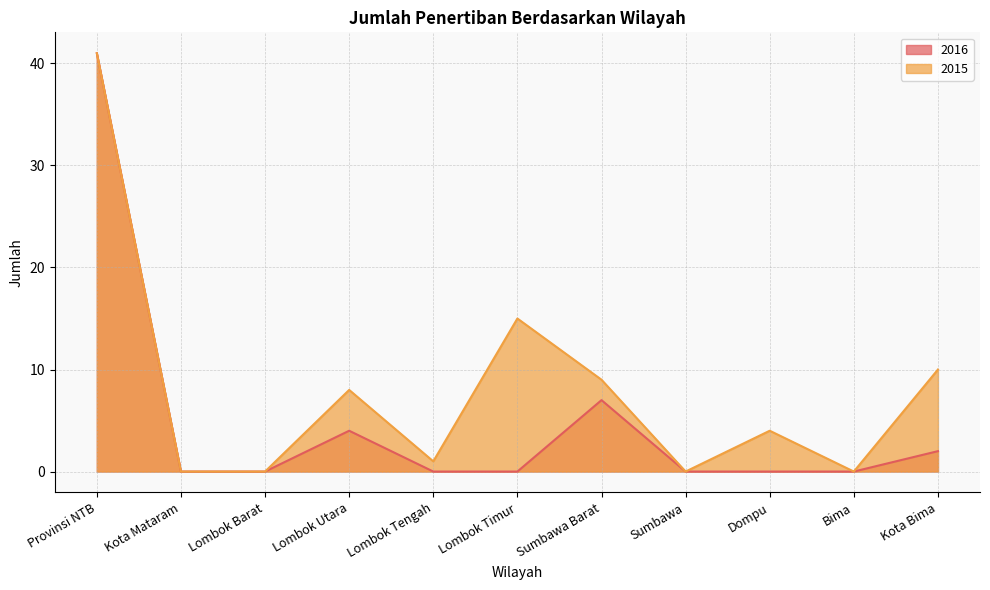

What is the difference between the second highest and second lowest values in the 2015 series?

15